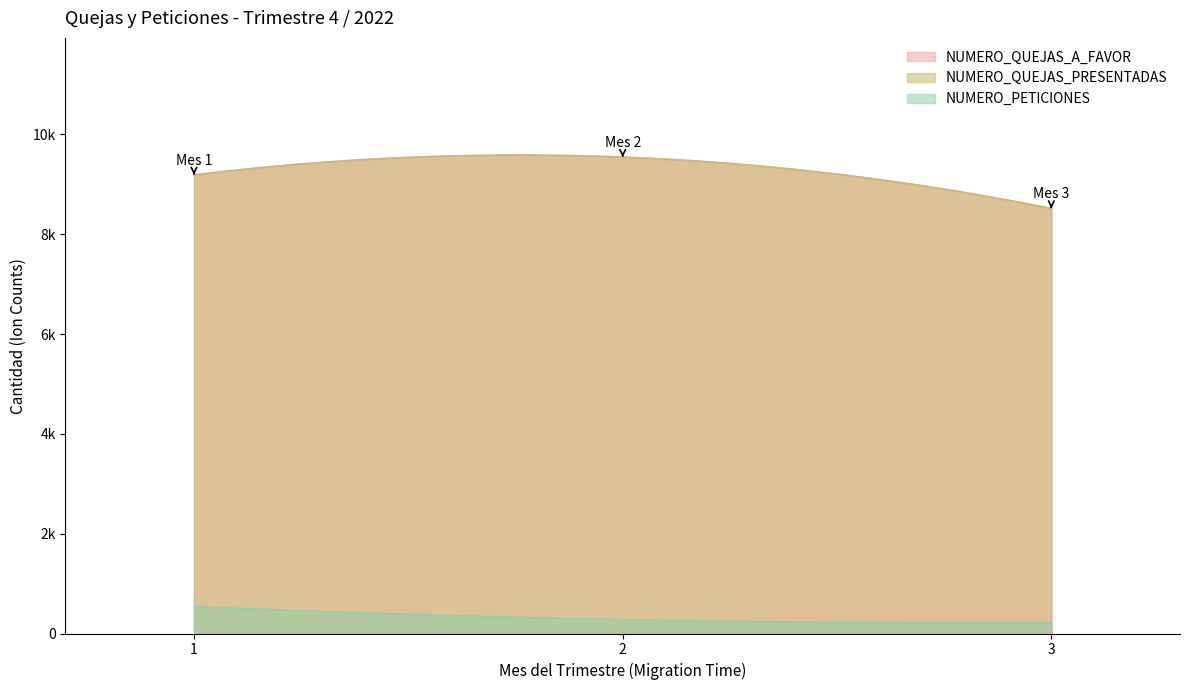

What are all the series names shown in the legend?

NUMERO_QUEJAS_A_FAVOR, NUMERO_QUEJAS_PRESENTADAS, NUMERO_PETICIONES